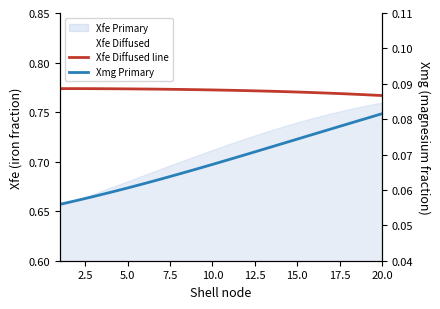

What is the label of the 13th point from the right?

17.5